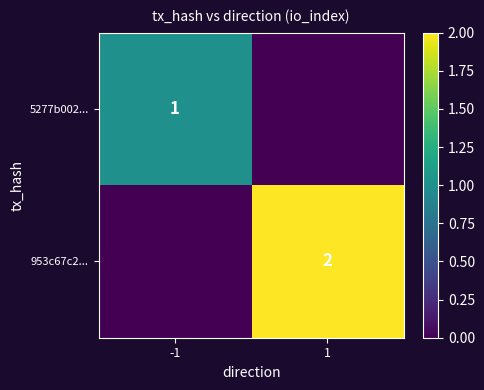

What is the spread (max minus min) of values at 1?

2